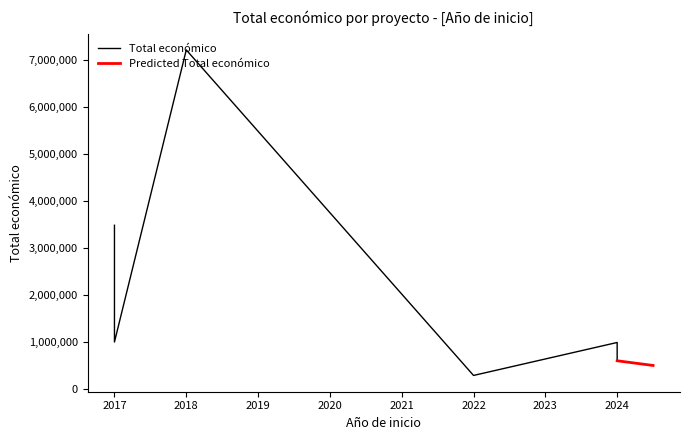

Between 2018 and 2024, which is larger?

2018